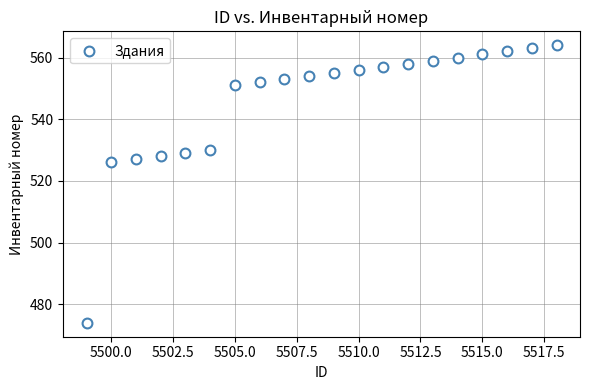

What is the range of X values (max minus min)?

19